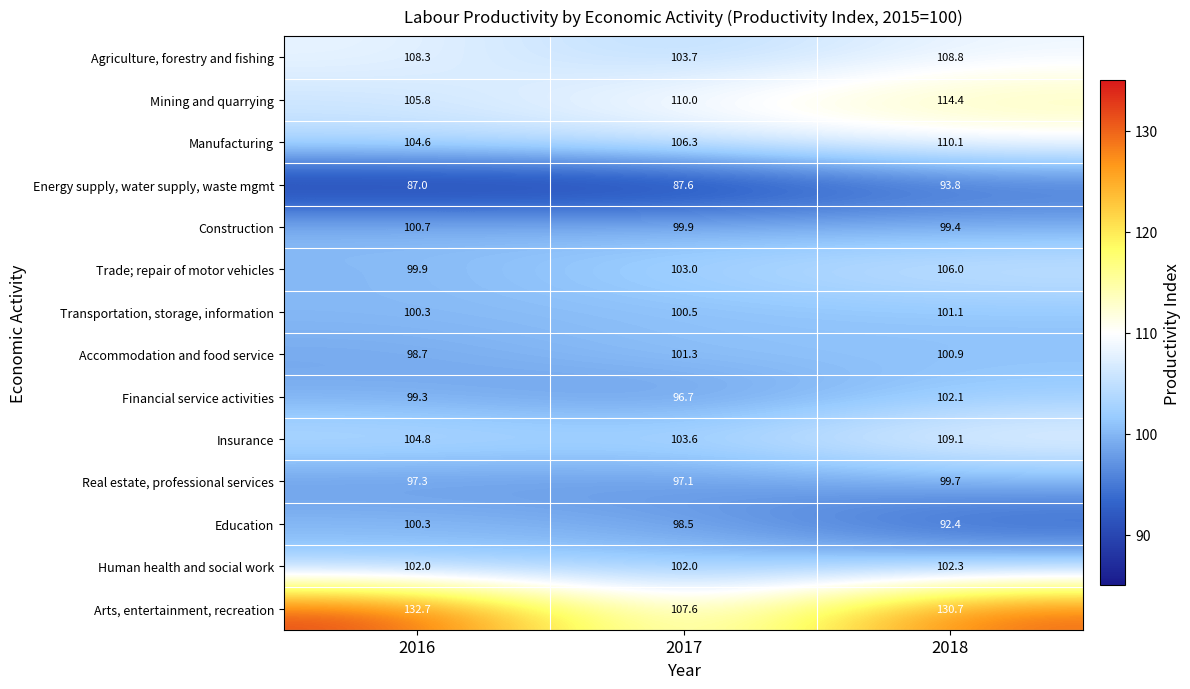

At which category is the sum across all series the highest?

2018